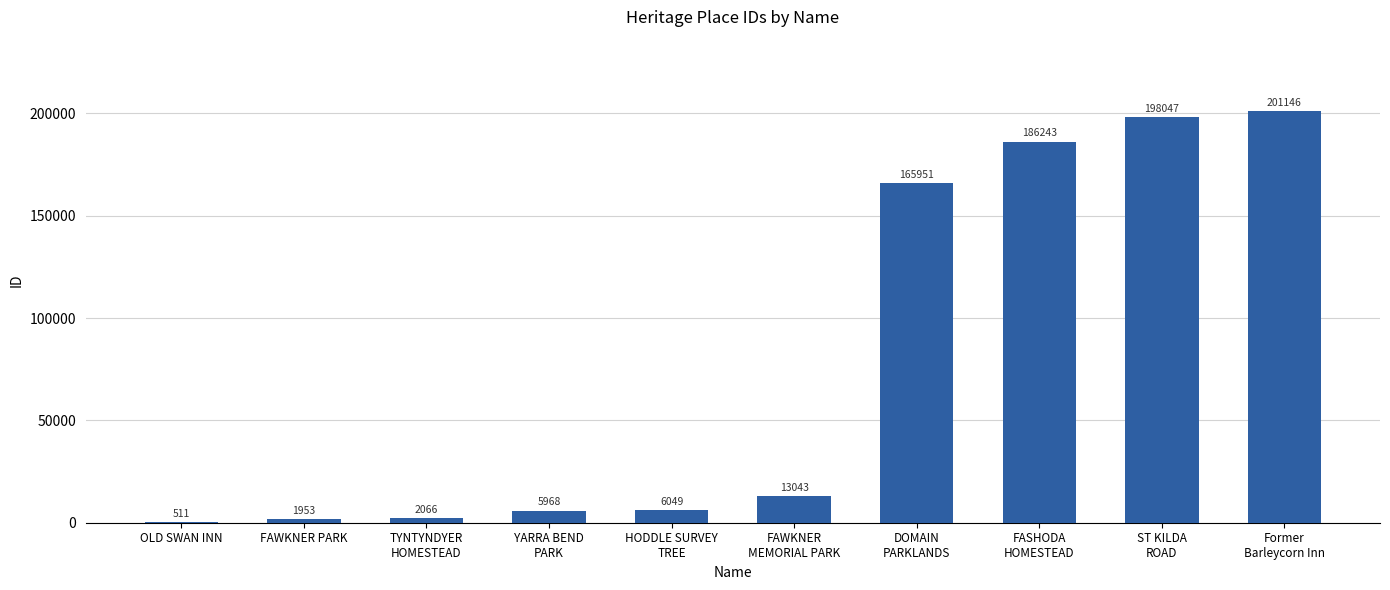

What is the difference between the values at FAWKNER PARK and FAWKNER
MEMORIAL PARK?

11090